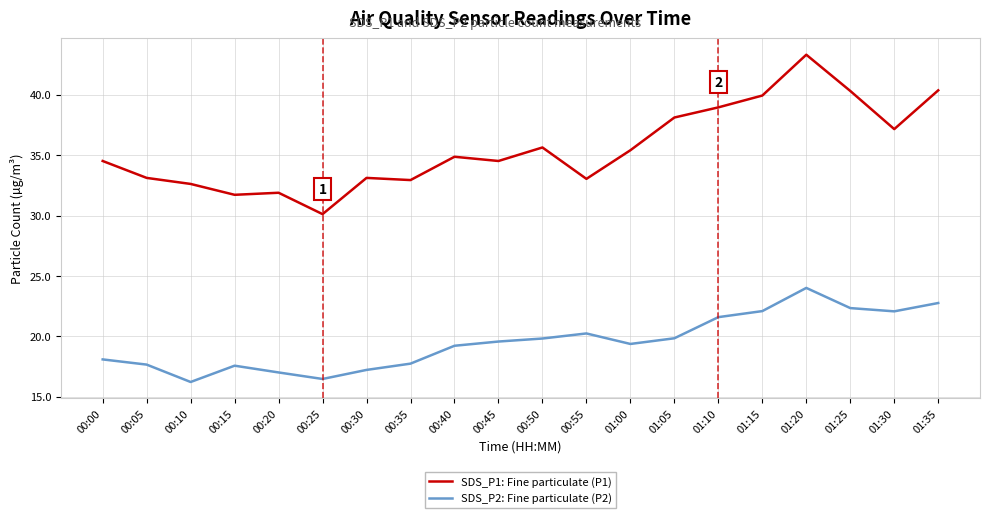

What is the total value across all series at 00:40?

54.1